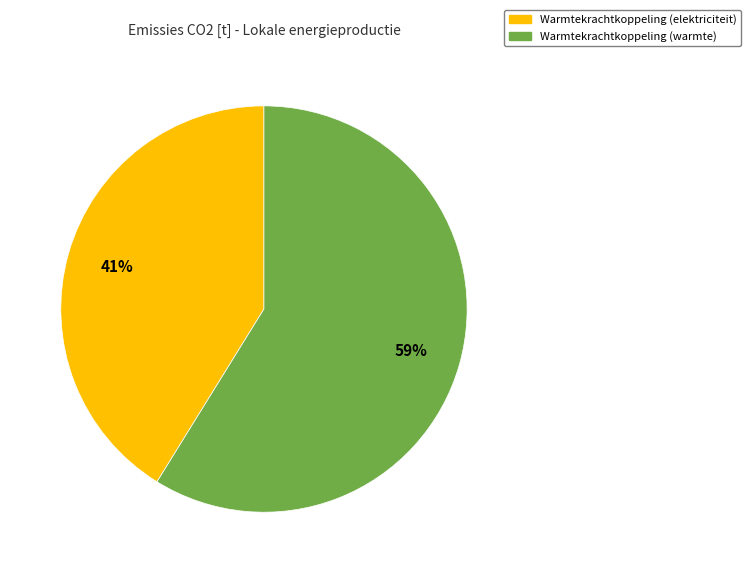

To the nearest percent, what is the average slice percentage?

50%